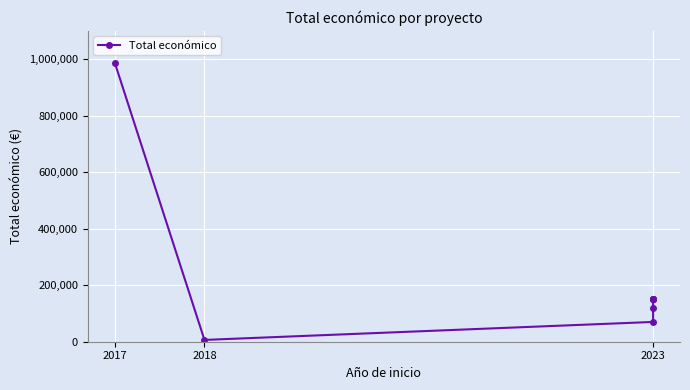

What is the label of the 1st point from the left?

2017